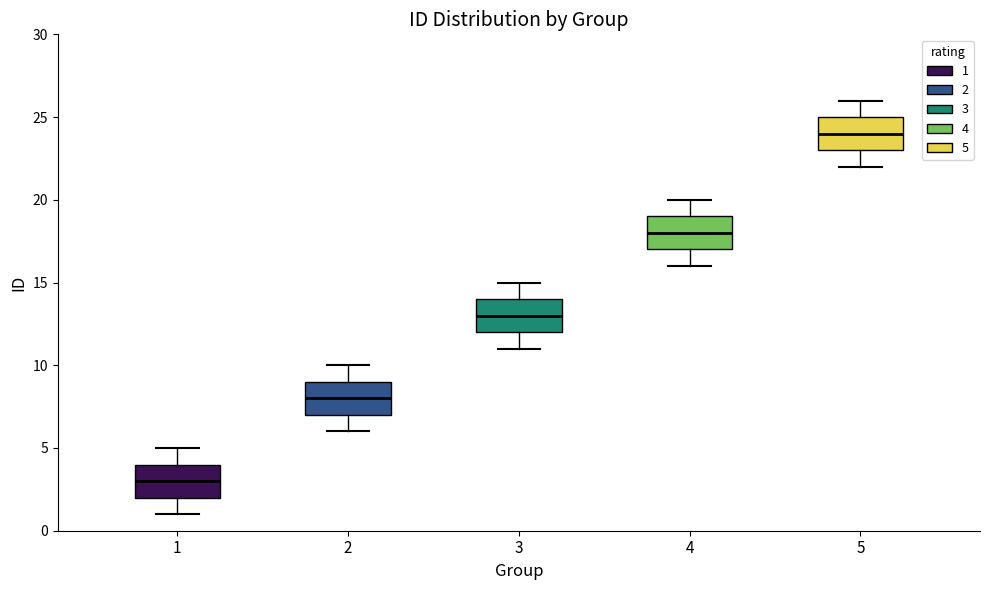

Reading left to right, transcribe this box plot: for each box, give where its median line is, the range the box spans, and where its two whiskers end, as read against the y-axis. The values are not printed on the chart, so give them approximately, as read against the axis.

1: median 3, box 2 to 4, whiskers 1 to 5
2: median 8, box 7 to 9, whiskers 6 to 10
3: median 13, box 12 to 14, whiskers 11 to 15
4: median 18, box 17 to 19, whiskers 16 to 20
5: median 24, box 23 to 25, whiskers 22 to 26